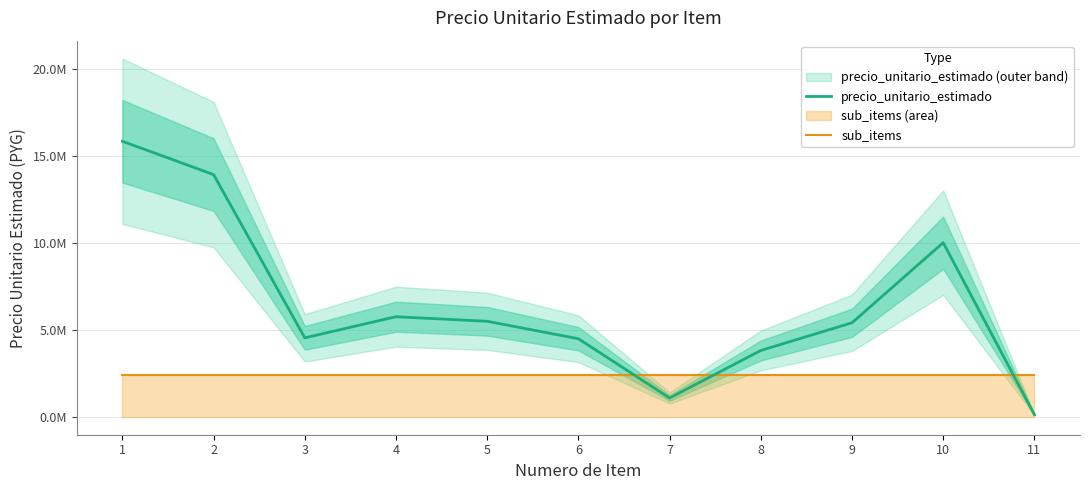

What is the sum of the precio_unitario_estimado values at 9 and 3?

9936167.0